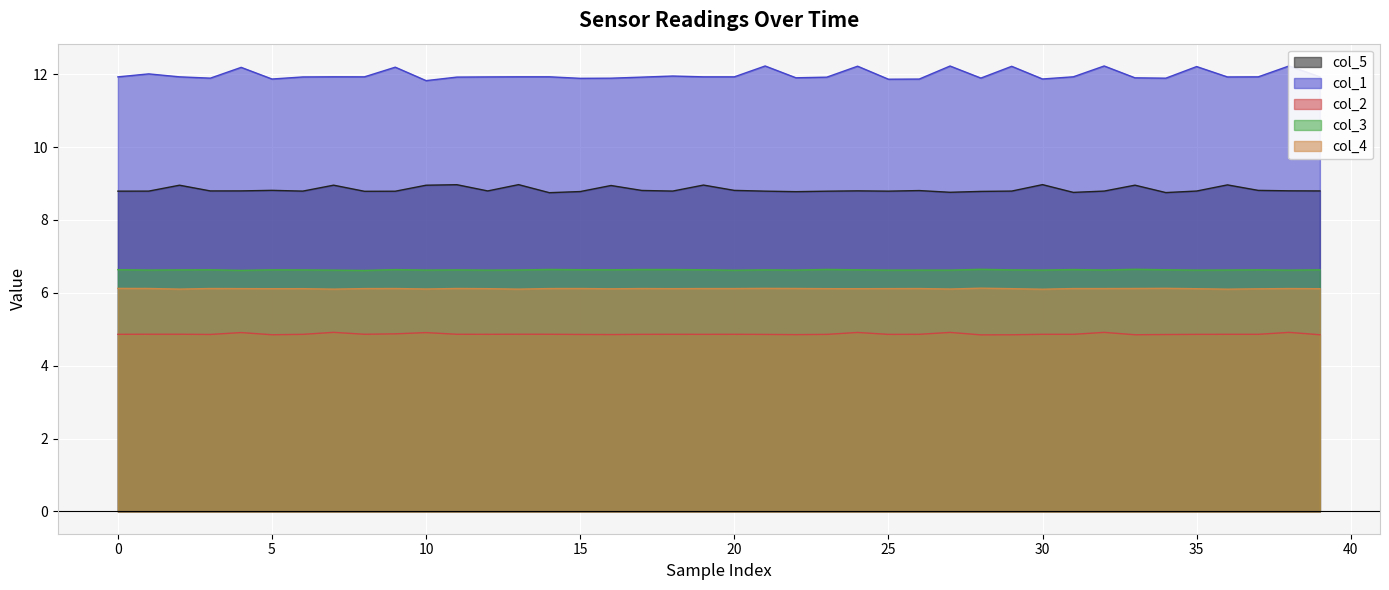

Is it true that col_3 equals 10.9 at 24?

False